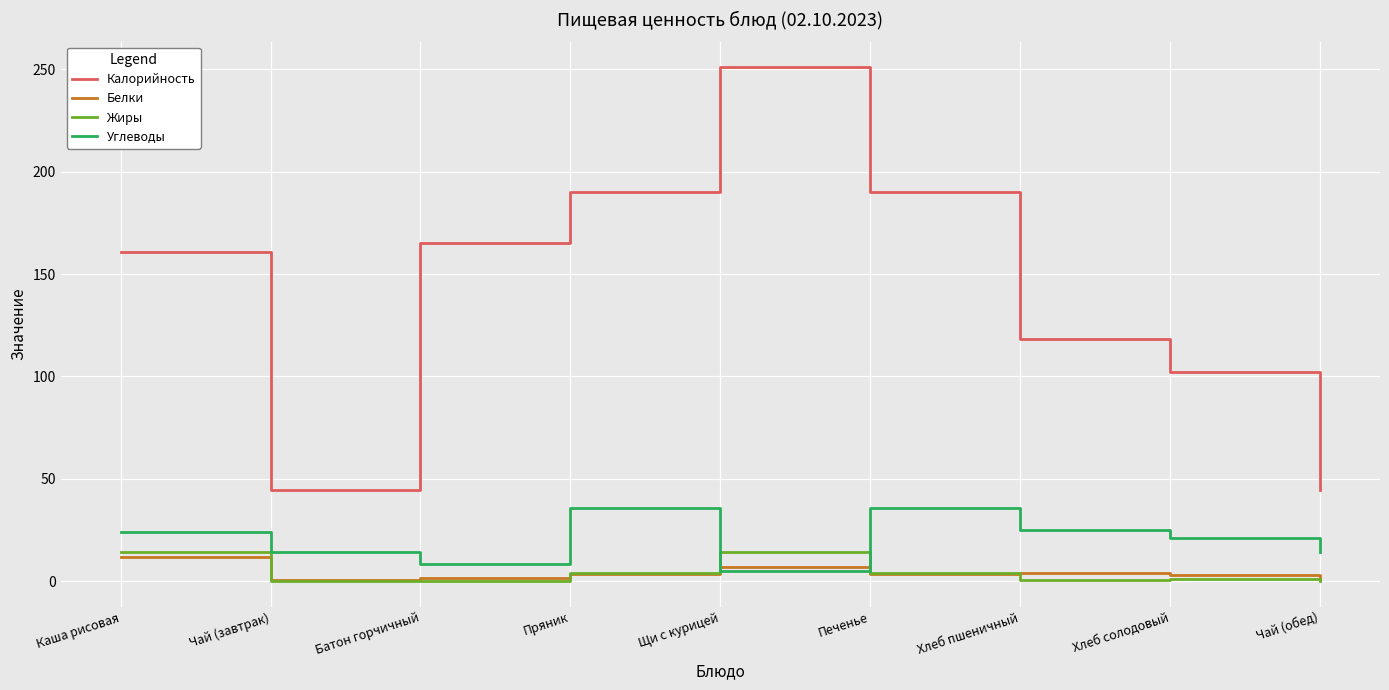

What is the maximum value shown in the chart?

251.0